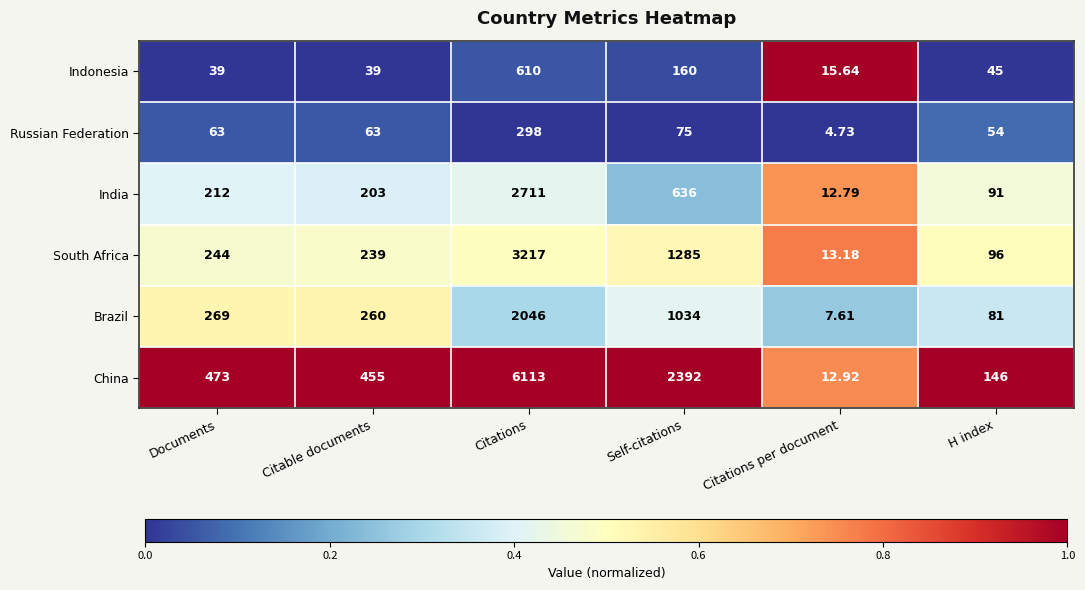

Rank the series at Citations from highest to lowest value.

China, South Africa, India, Brazil, Indonesia, Russian Federation